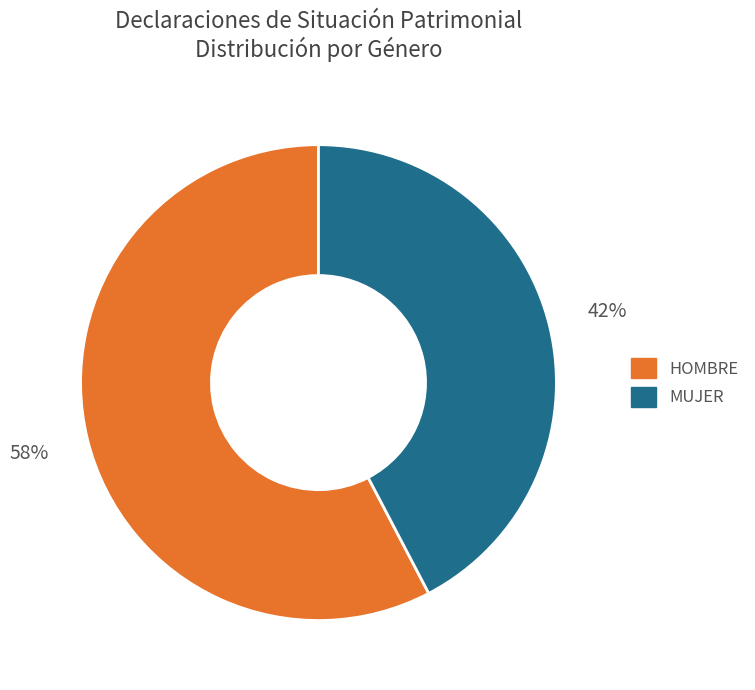

Is it true that MUJER is 35% of the pie?

False